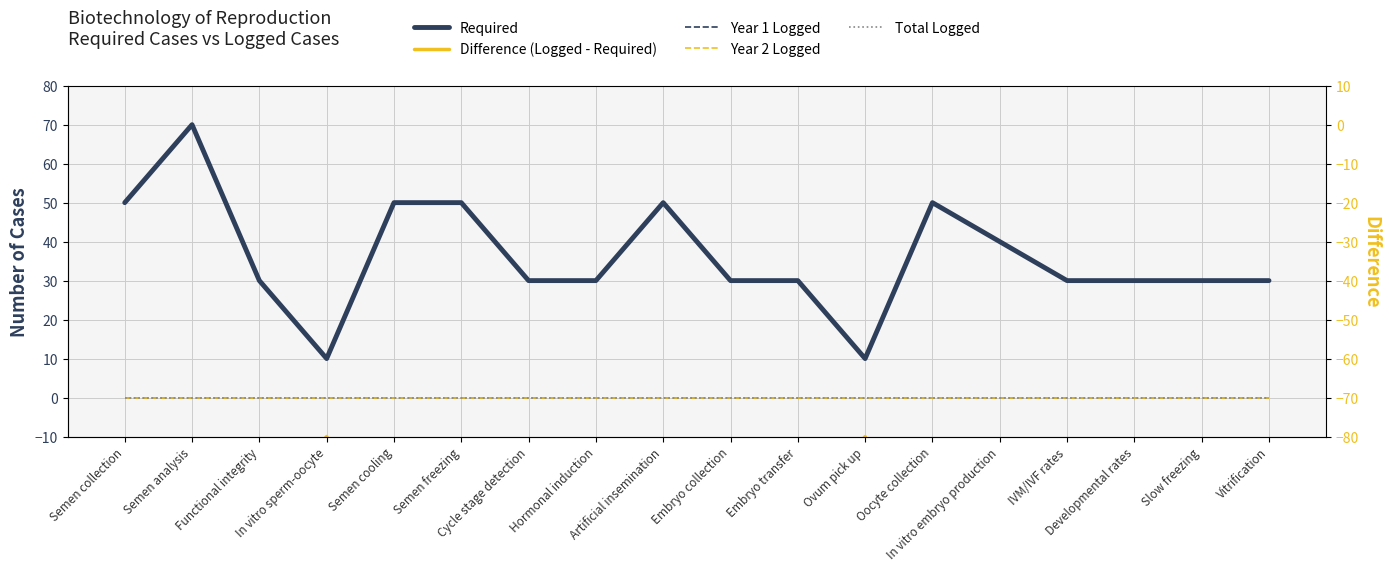

What position from the right is Semen analysis?

17